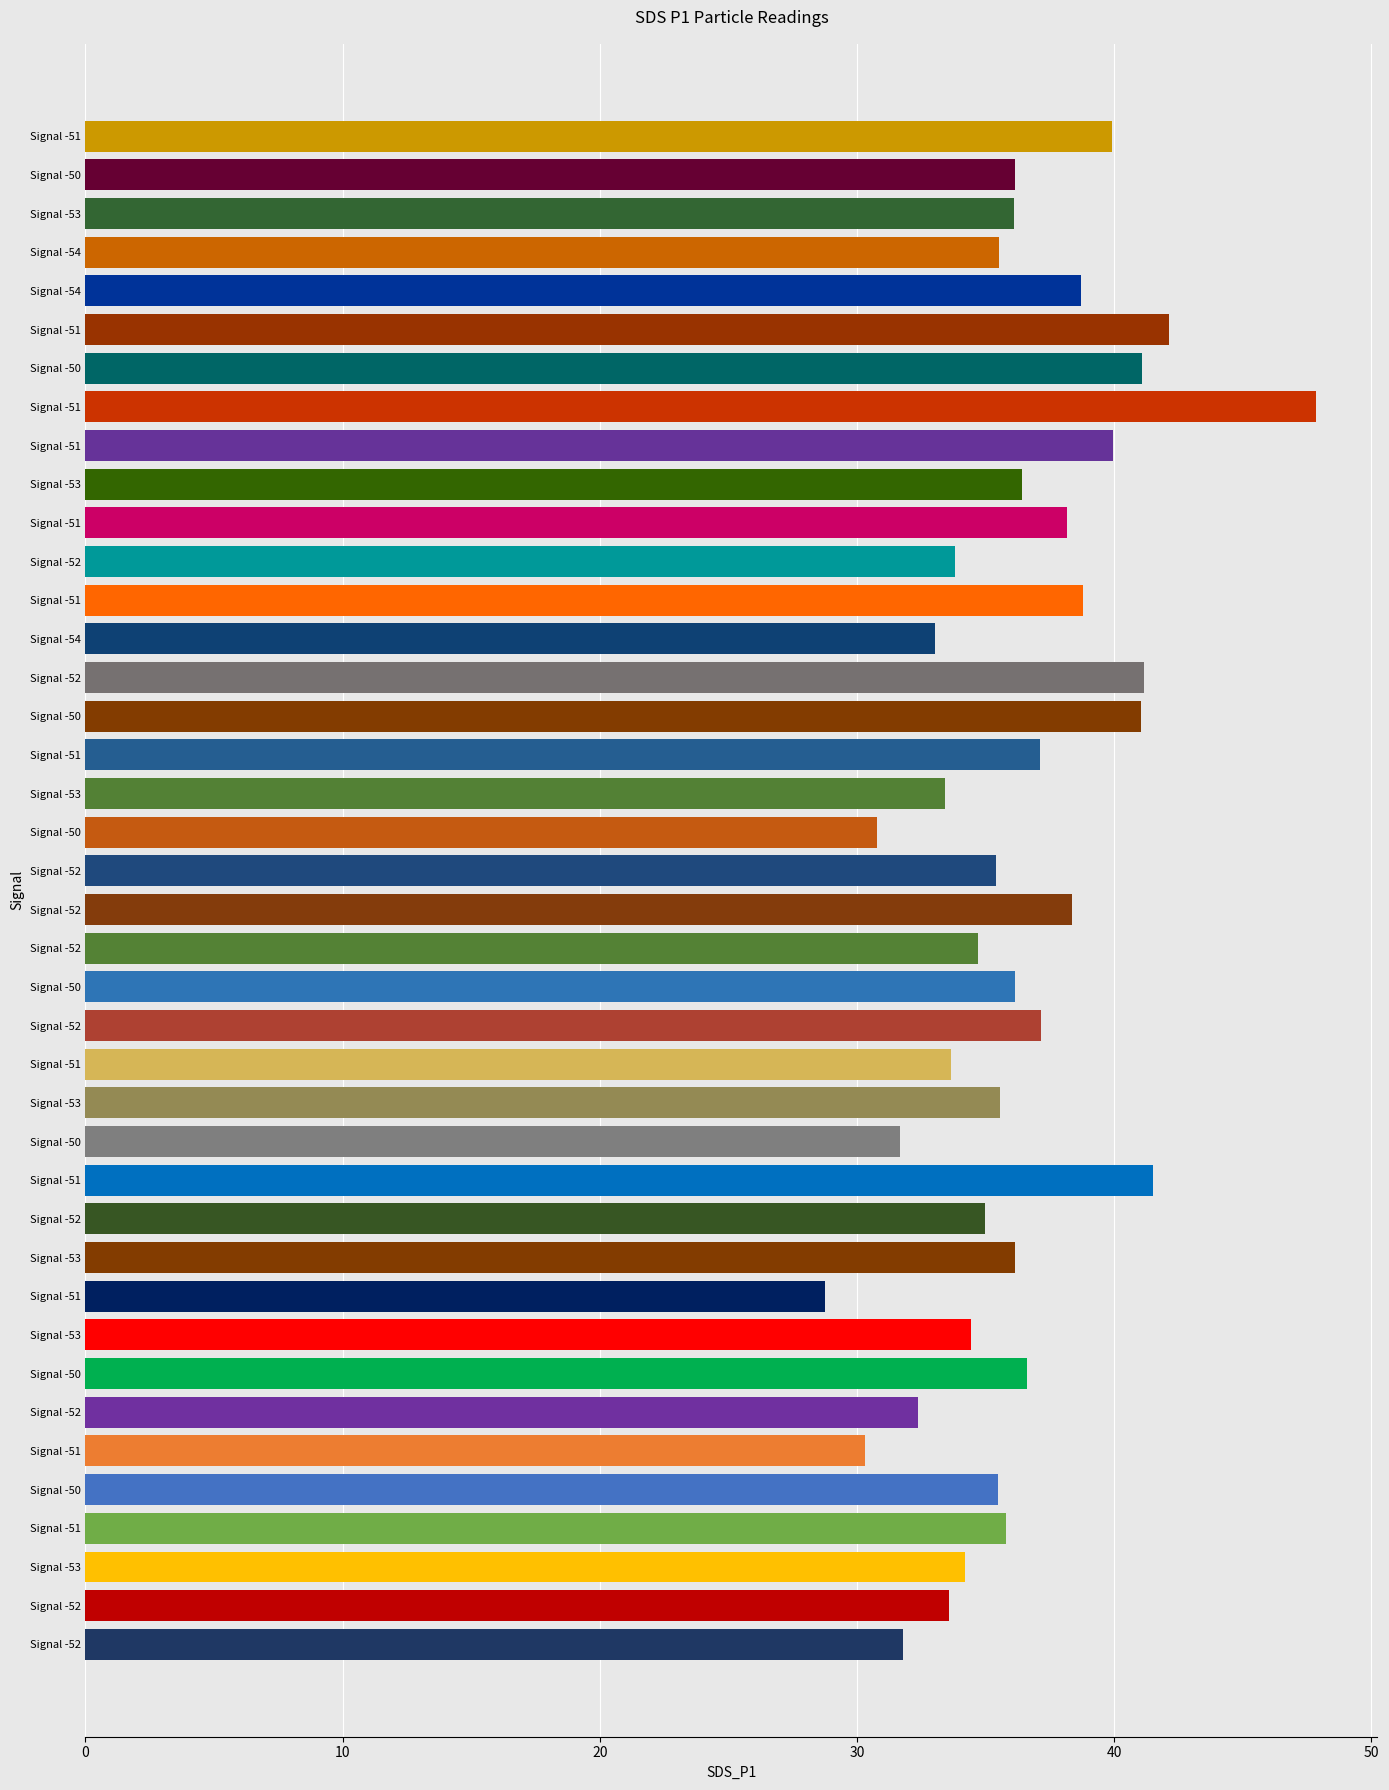

What is the greatest value displayed?

47.9